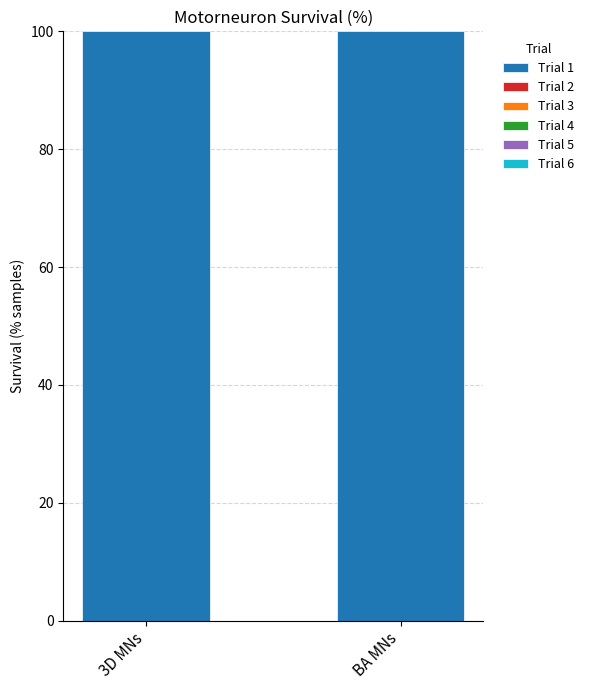

The Trial 6 series shows 100.0 at BA MNs. True or false?

True